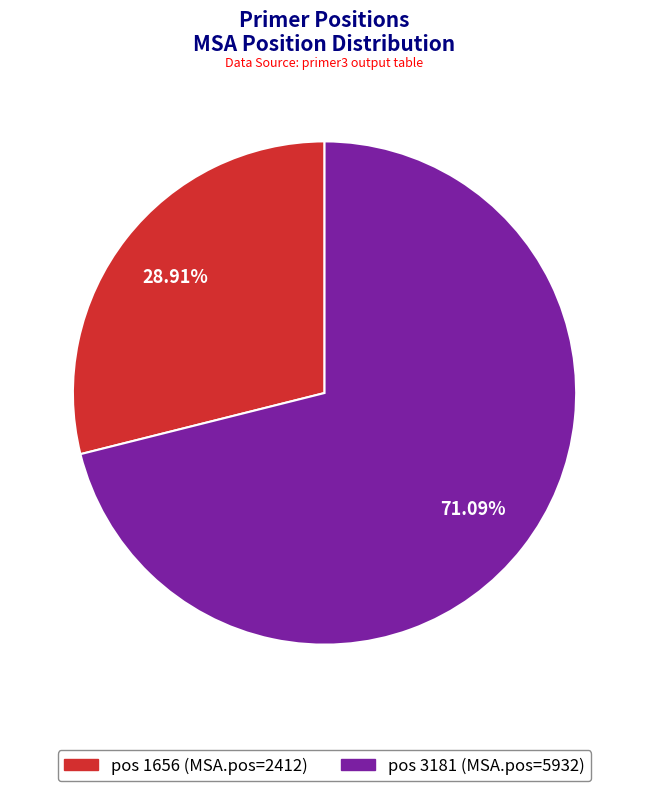

Is there a majority slice in this chart?

Yes